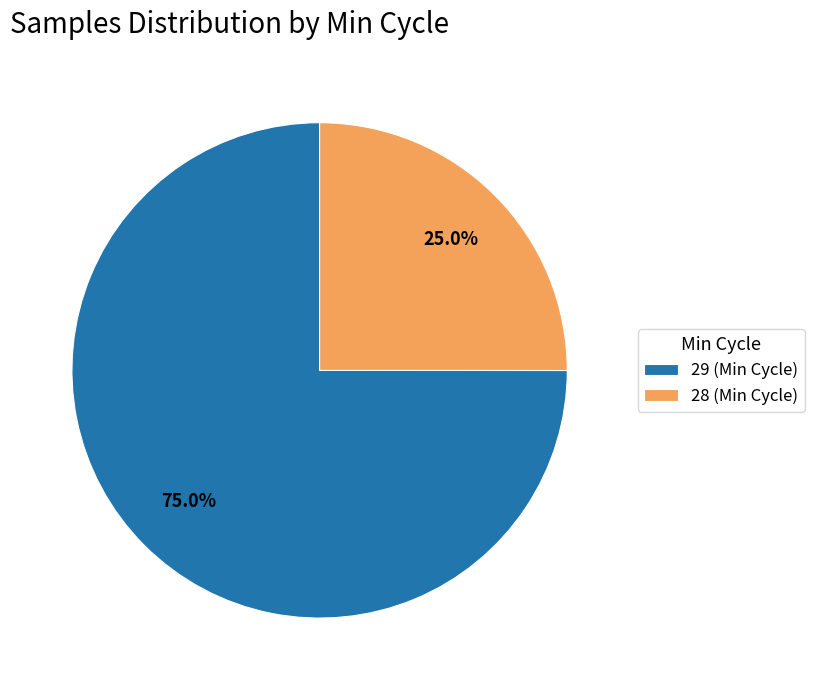

Between 28 (Min Cycle) and 29 (Min Cycle), which is larger?

29 (Min Cycle)